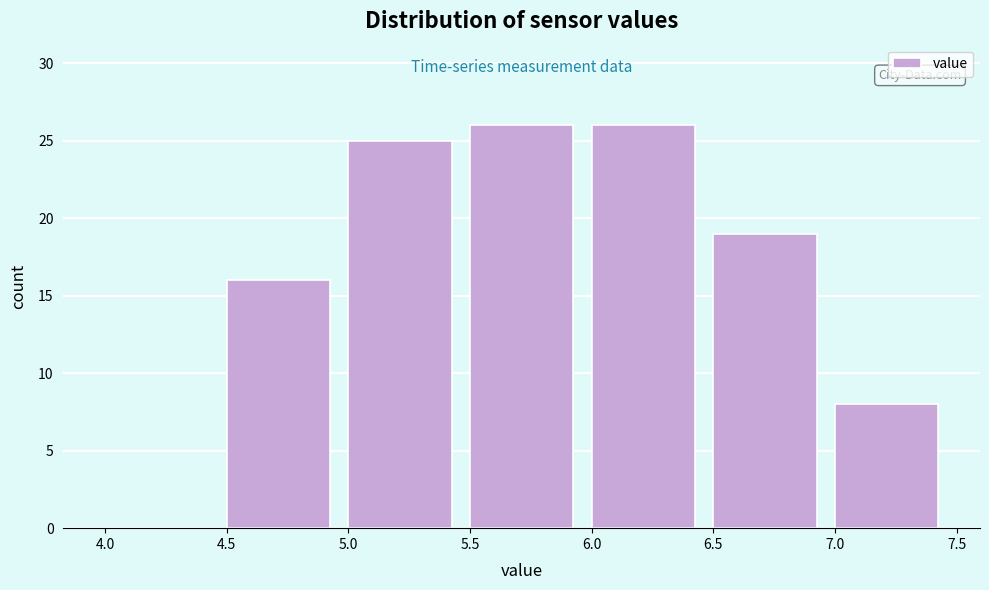

What is the height of the bar covering 5.0 to 5.5 on the x-axis? The values are not printed on the chart, so give them approximately, as read against the axis.

25